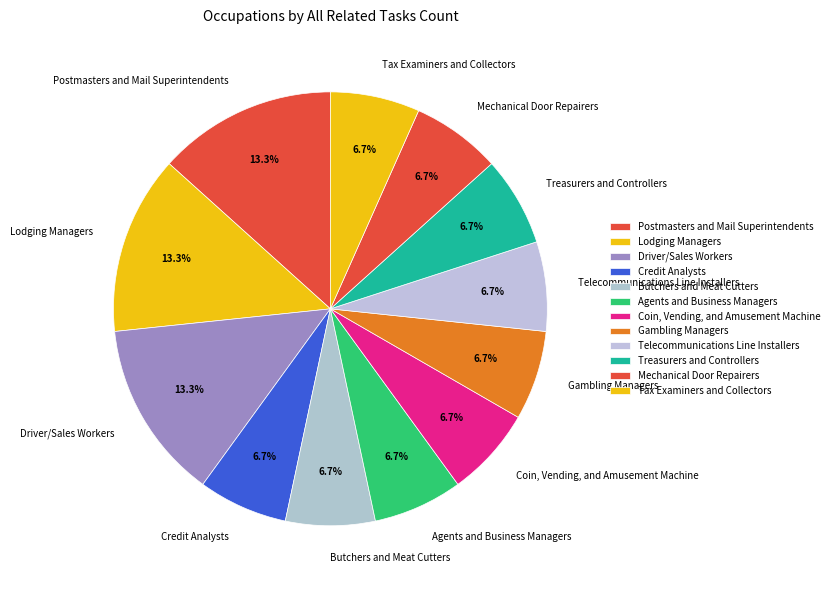

How many slices are in this pie chart?

12